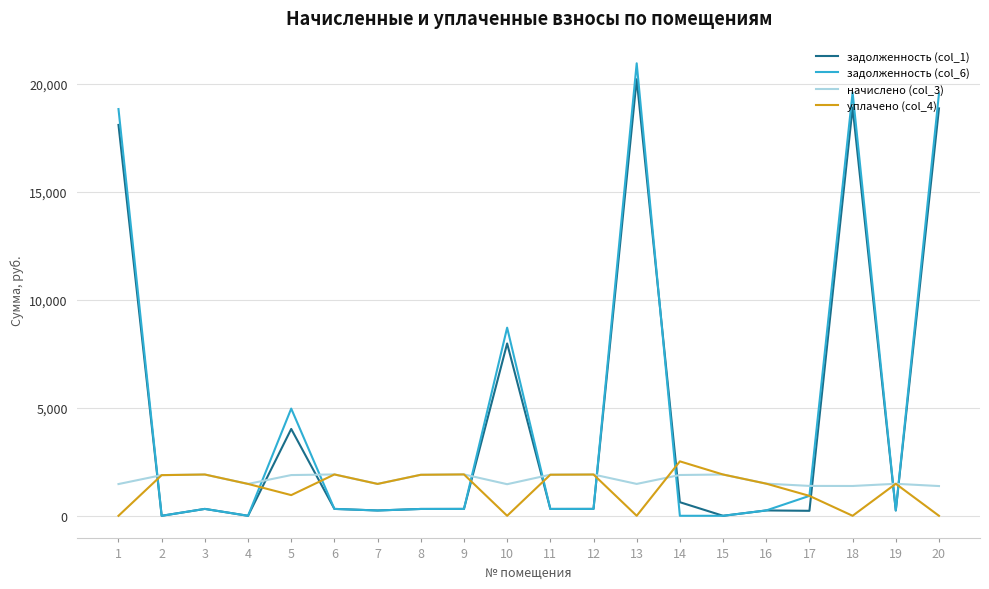

How many series are shown in this chart?

4